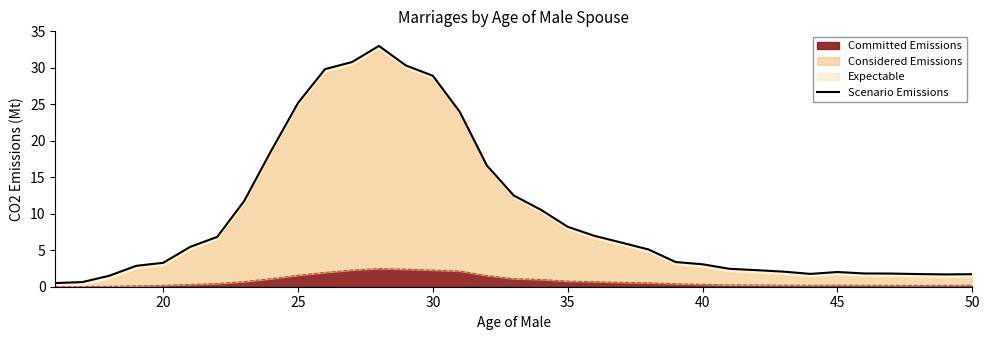

Is it true that Committed Emissions equals 4.1 at 30?

False